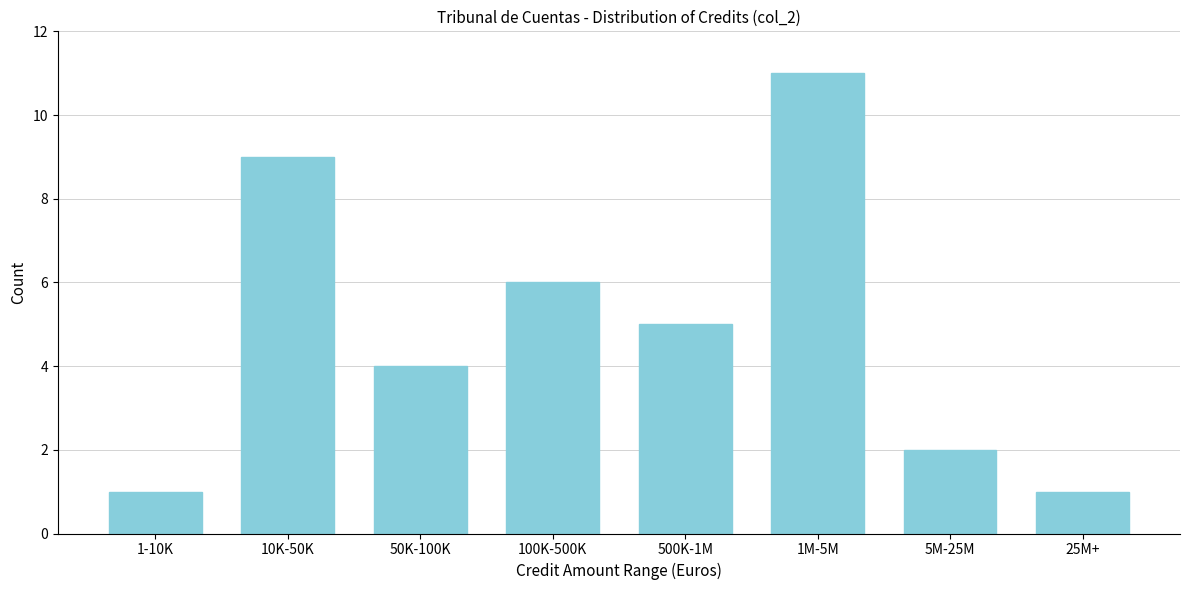

Reading left to right, extract all data points from this chart.

1	9	4	6	5	11	2	1